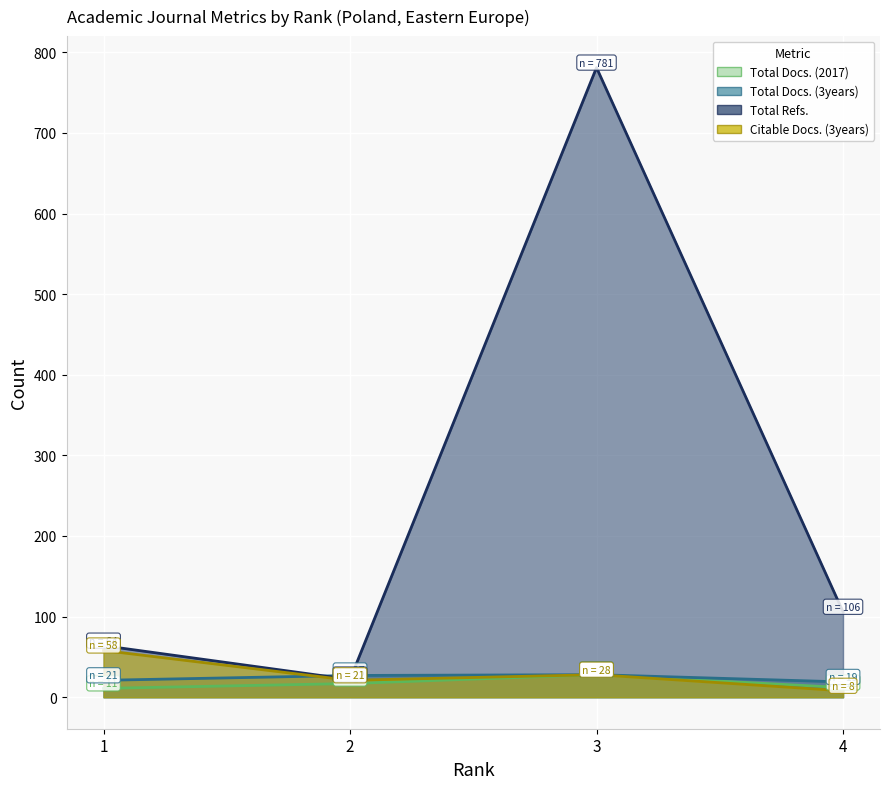

Reading left to right, transcribe all the data shown in this chart.

Total Docs. (2017): 11	17	28	12
Total Docs. (3years): 21	27	28	19
Total Refs.: 64	22	781	106
Citable Docs. (3years): 58	21	28	8